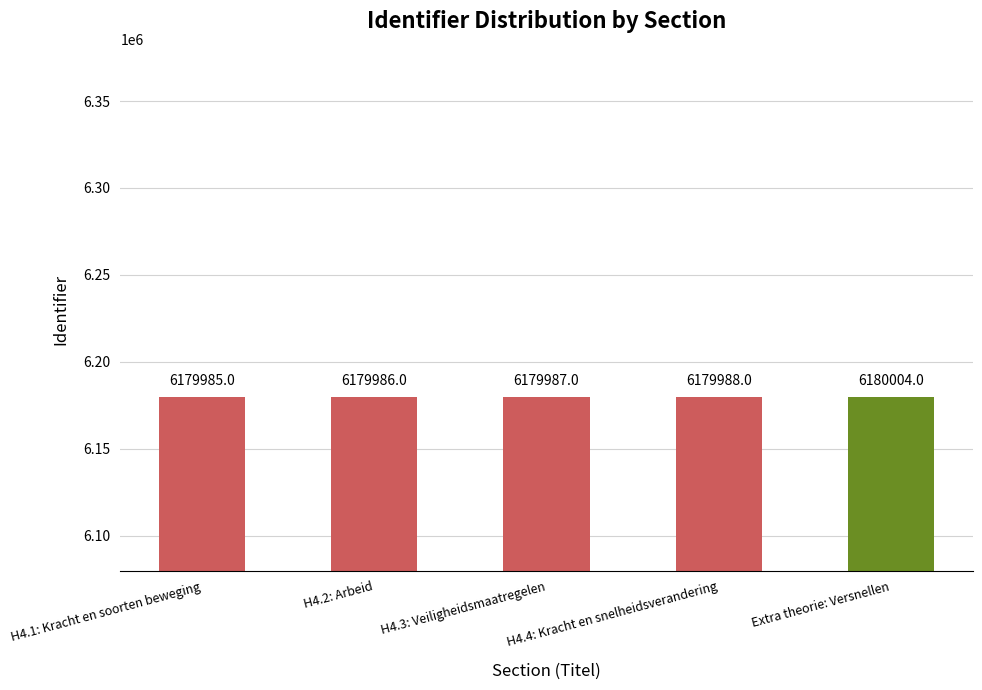

What is the value of the 2nd bar from the left?

6179986